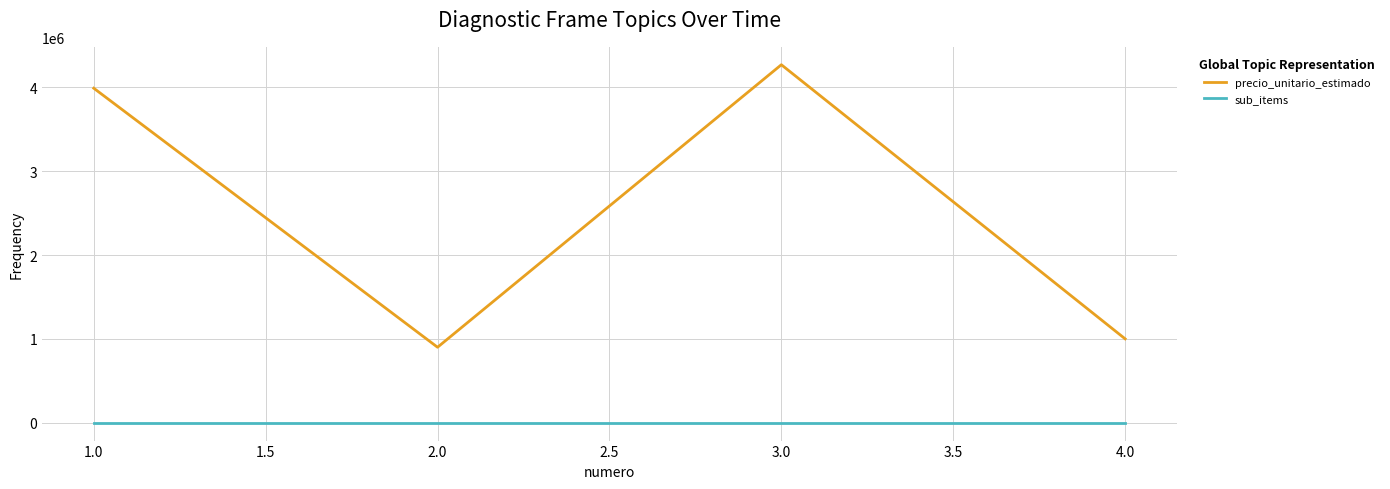

What is the maximum value shown in the chart?

4270000